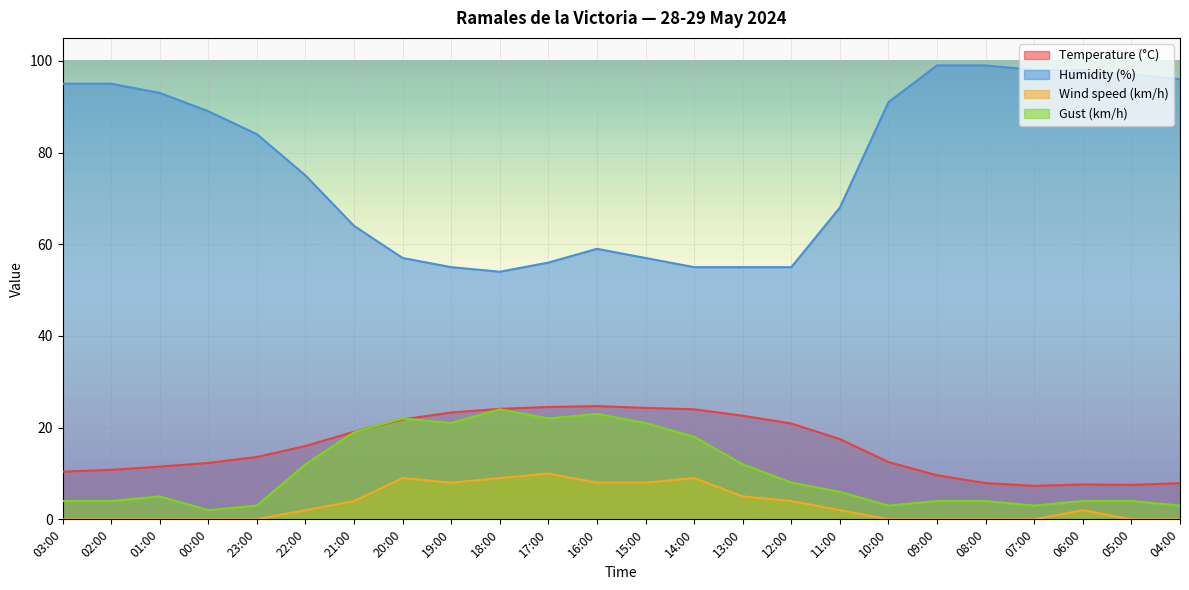

Does the chart display data point markers on the line(s)?

No